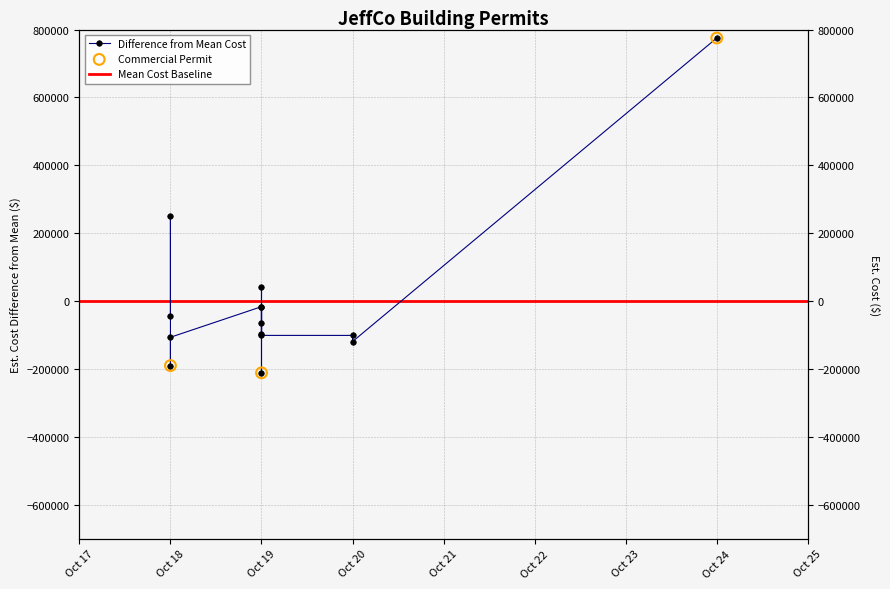

Between Oct 19 and Oct 18, which is larger?

Oct 18